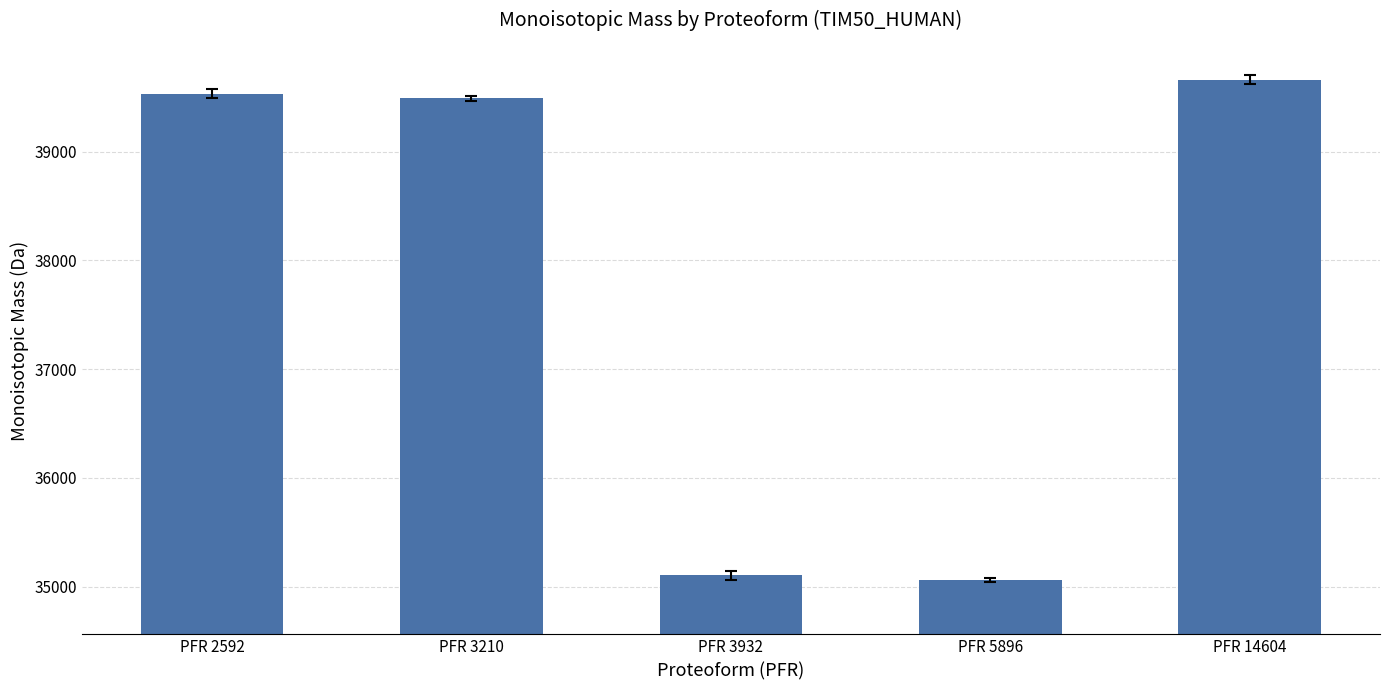

What is the sum of the values at PFR 14604 and PFR 5896?

74723.6